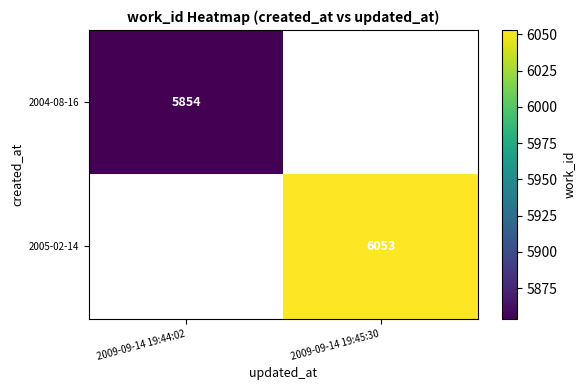

Is it true that 2005-02-14 equals 1619 at 2009-09-14 19:45:30?

False